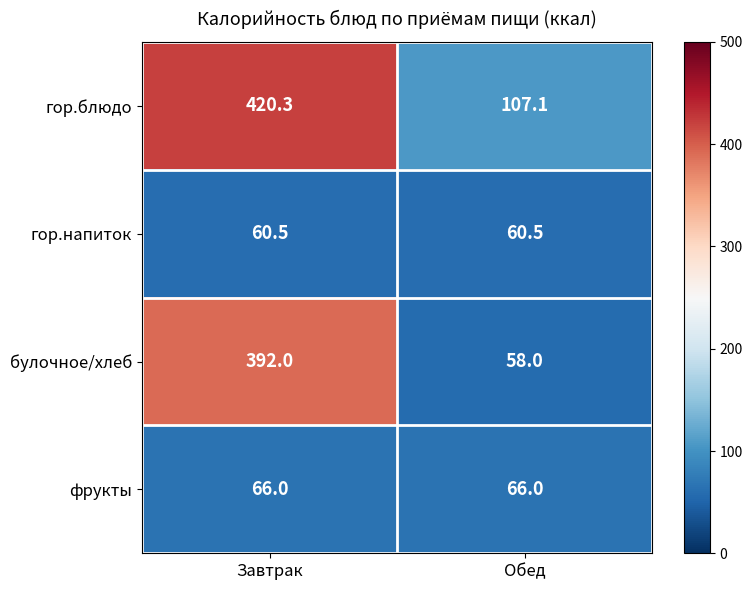

How many categories are shown in the chart?

2